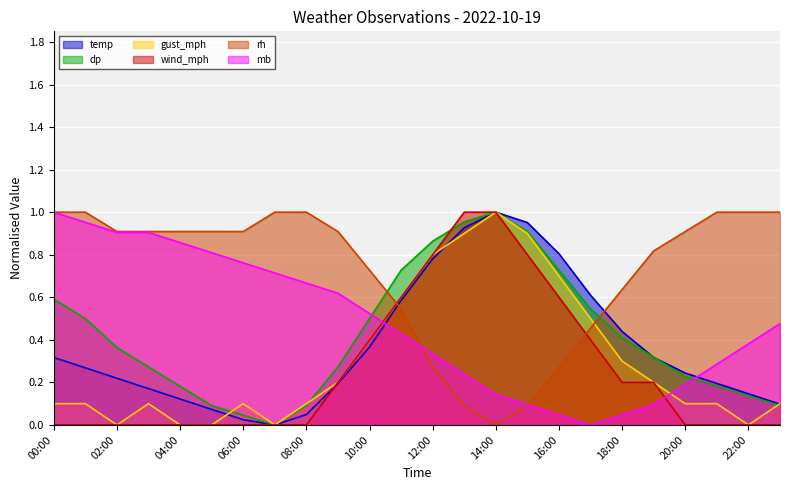

How many values in the rh series exceed 0?

23